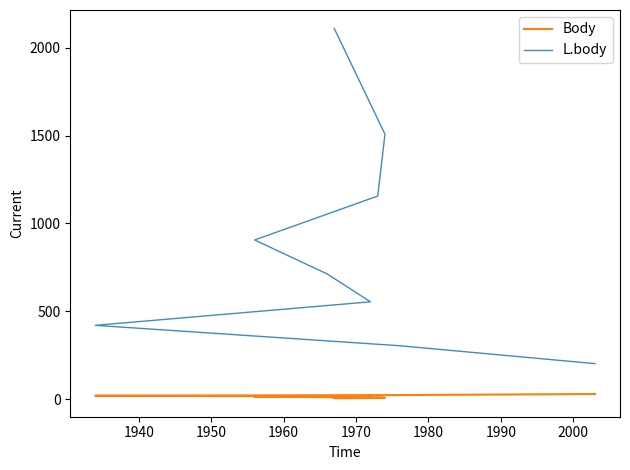

Between 1980 and 1970, which is larger?

1980